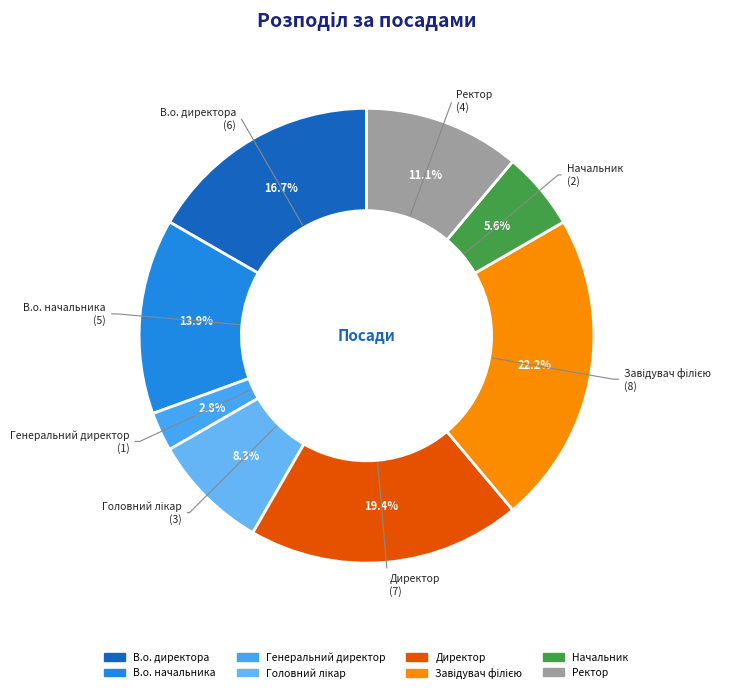

What portion of the pie excludes Ректор?

88.9%